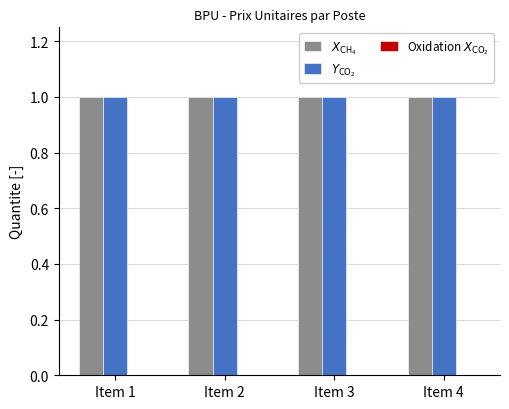

Reading left to right, transcribe all the data shown in this chart.

$X_\mathrm{CH_4}$: 1	1	1	1
$Y_\mathrm{CO_2}$: 1	1	1	1
Oxidation $X_\mathrm{CO_2}$: 0	0	0	0